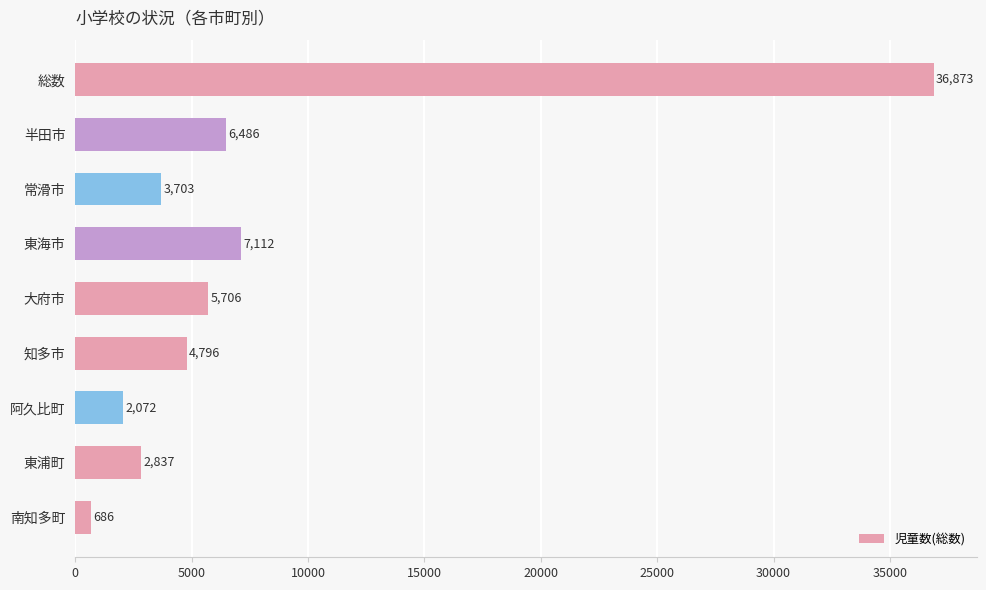

Reading top to bottom, extract all data points from this chart.

36873	6486	3703	7112	5706	4796	2072	2837	686